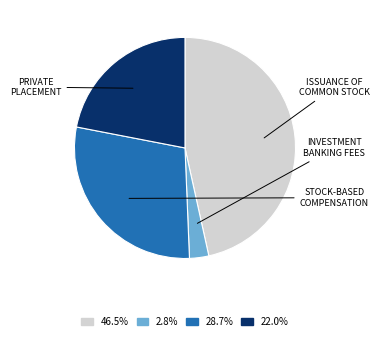

How many slices are in this pie chart?

4